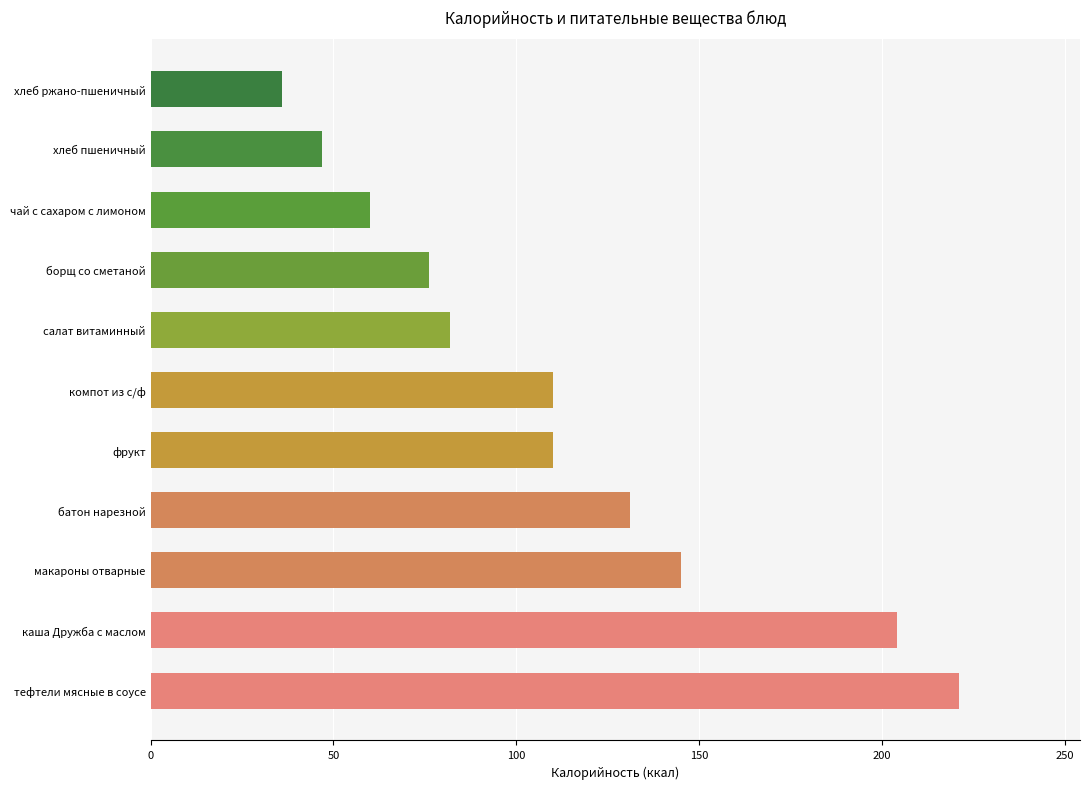

The value at компот из с/ф is 53. True or false?

False